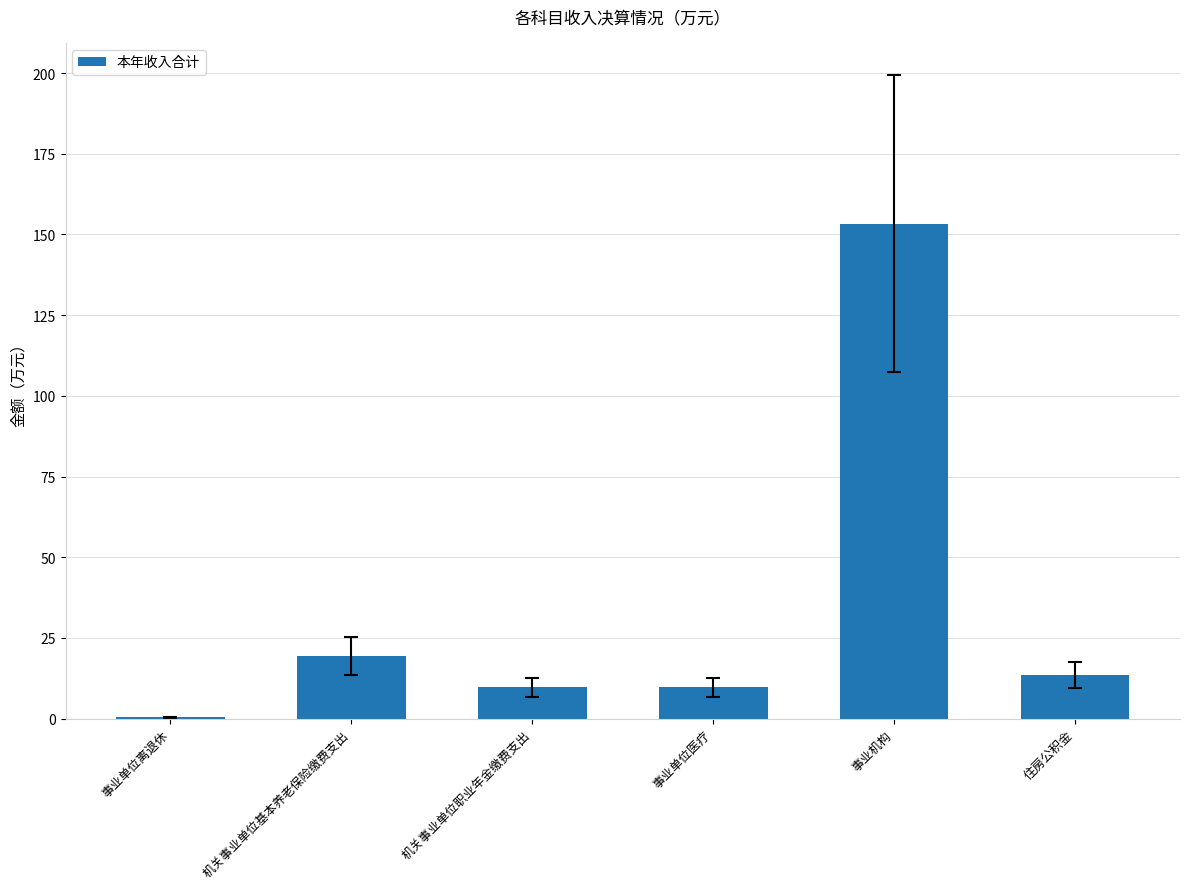

True or false: the data shows 19.5 at 机关事业单位基本养老保险缴费支出.

True